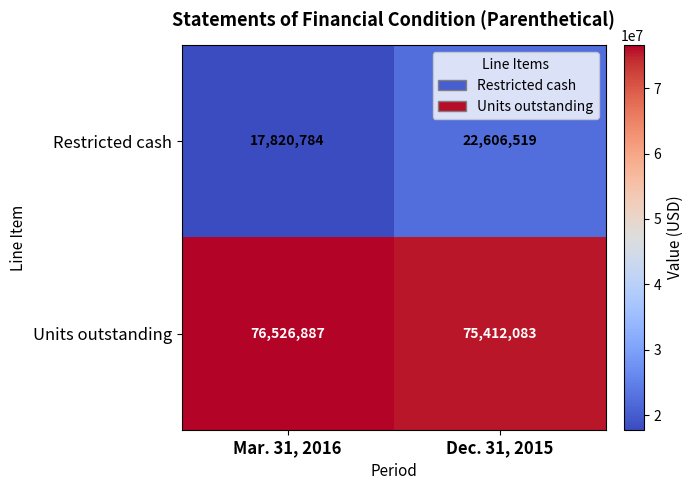

True or false: Units outstanding has a value of 76526887 at Mar. 31, 2016.

True